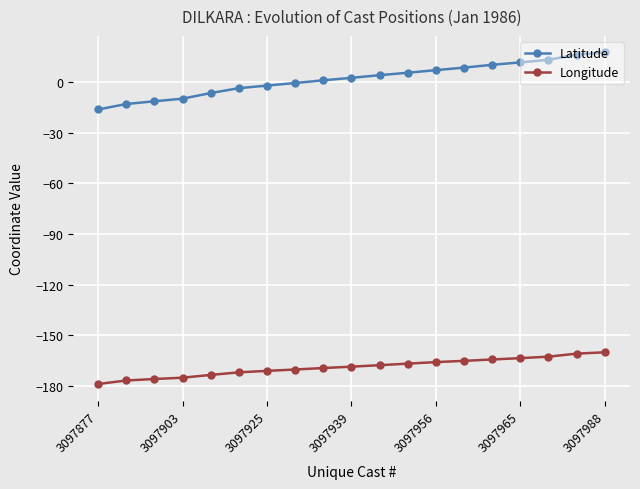

What is the maximum value shown in the chart?

17.6